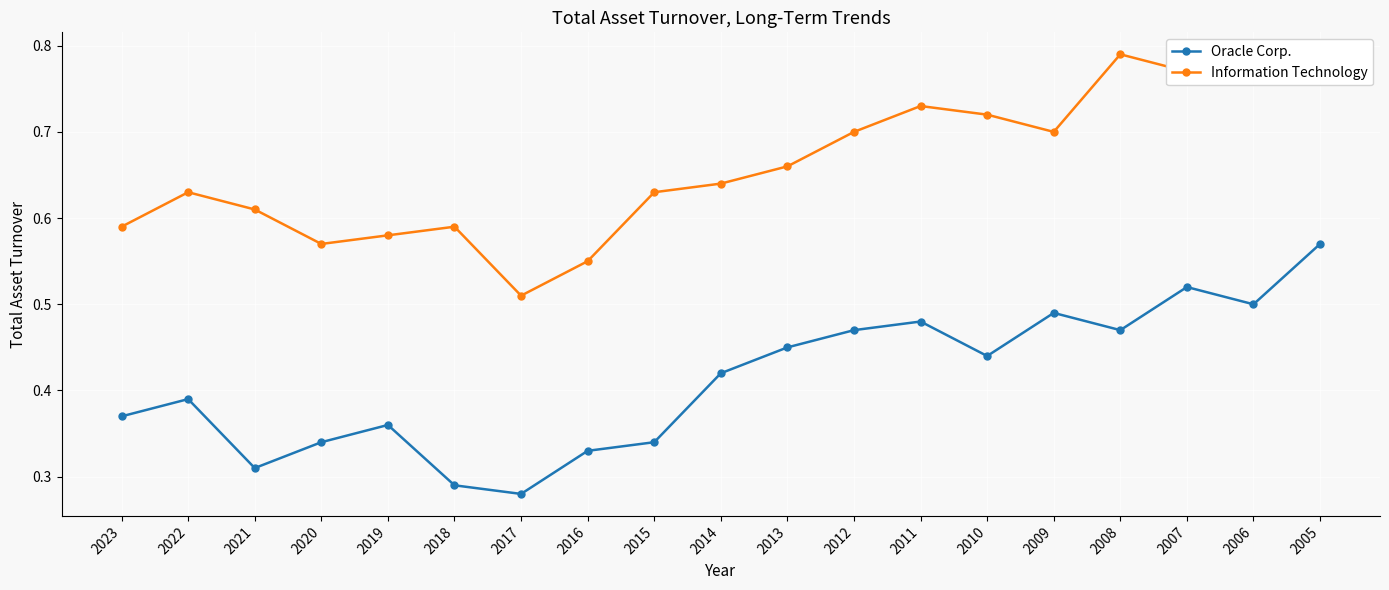

True or false: Information Technology and Oracle Corp. intersect in this chart.

False